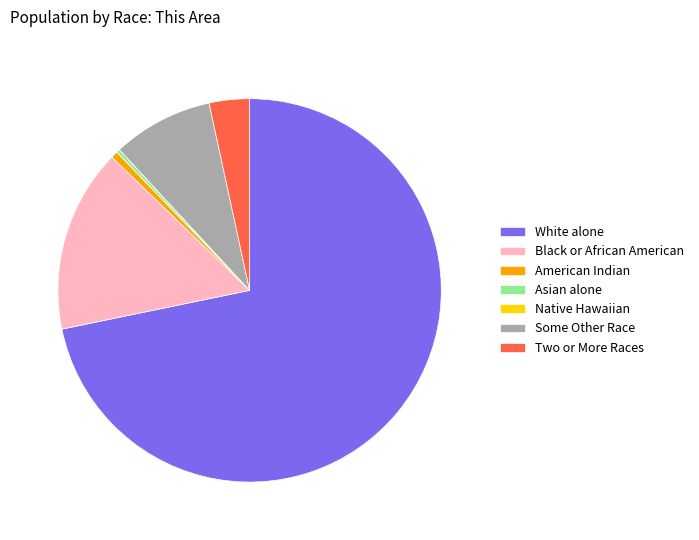

Which has a higher value, American Indian or Some Other Race?

Some Other Race